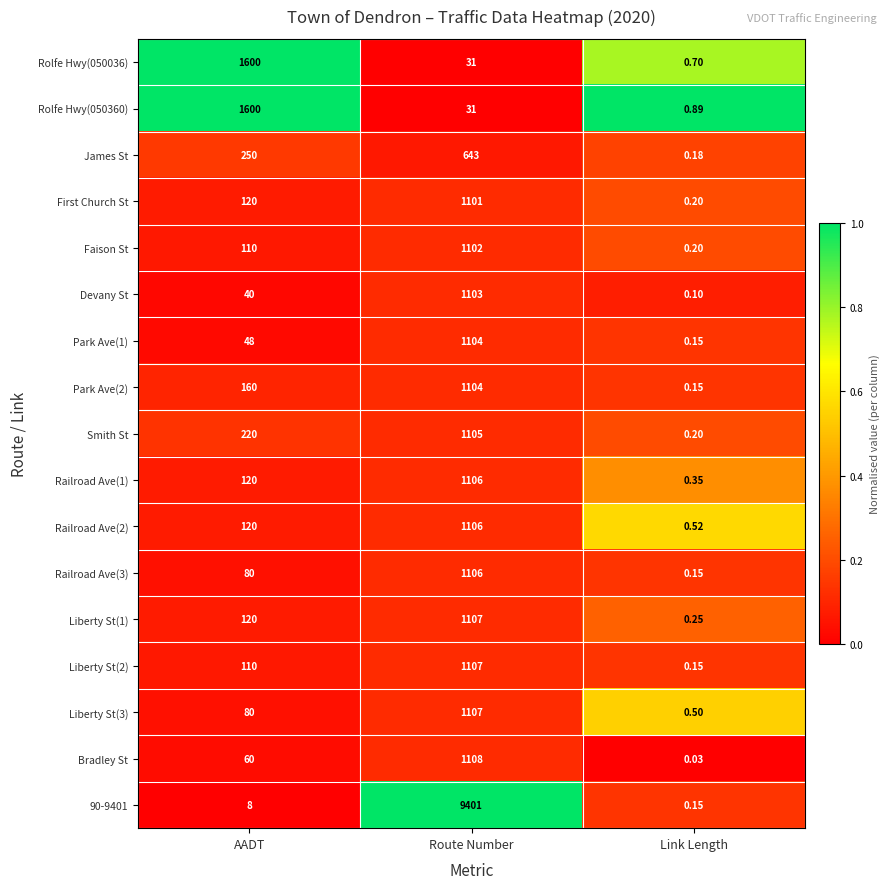

At which label does 90-9401 reach its peak?

Route Number